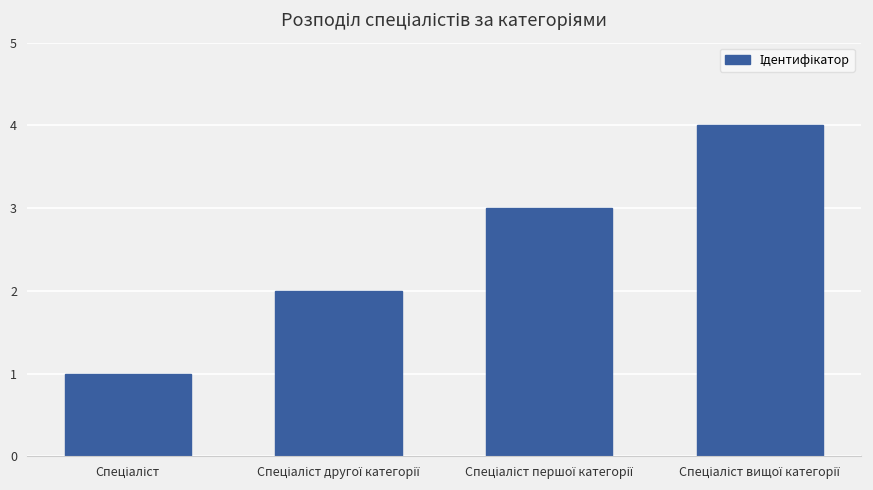

Does the chart contain any negative values?

No